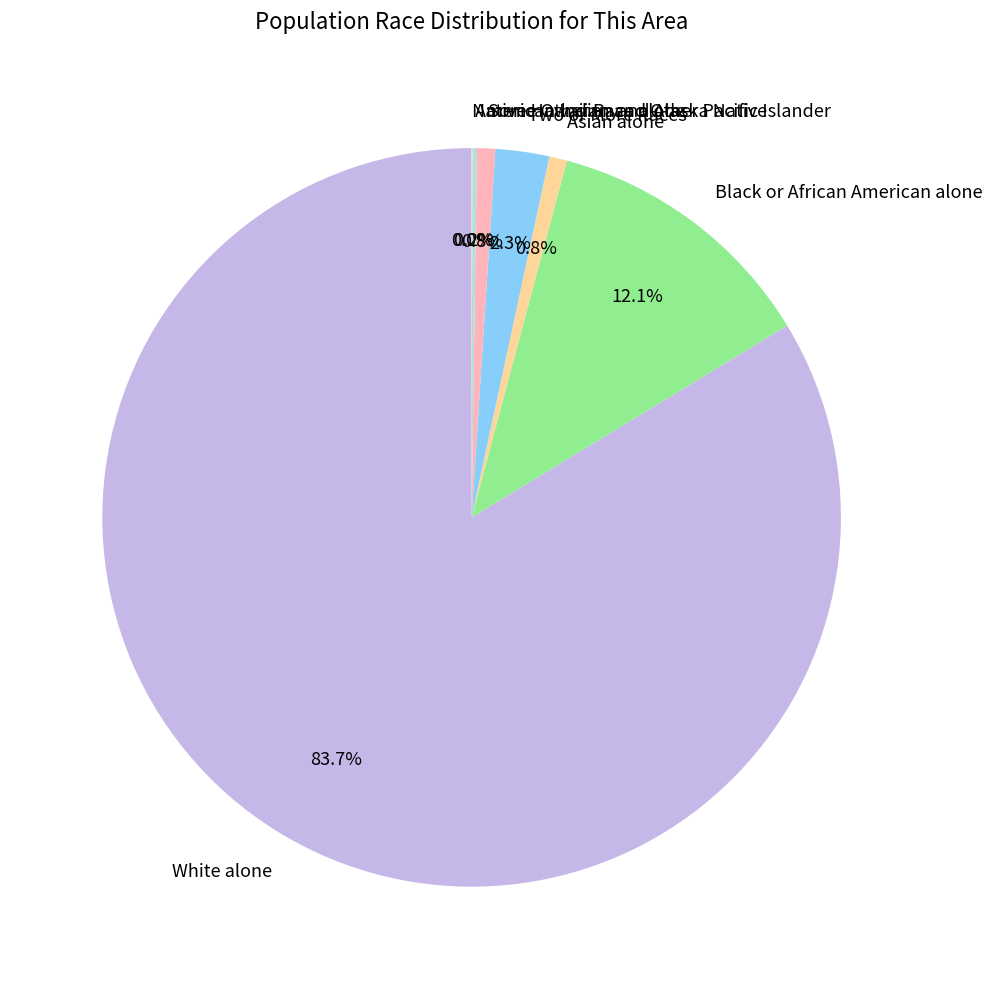

Does Two or More Races account for over 50% of the chart?

No